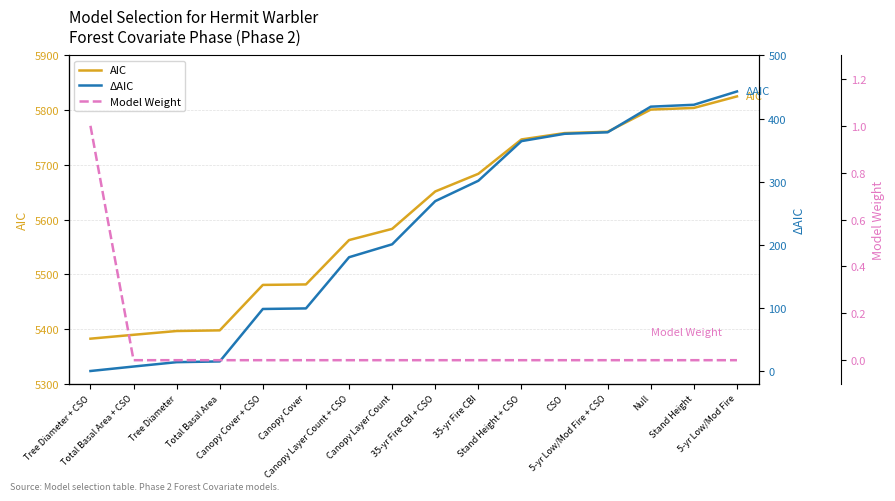

How many values in the ΔAIC series exceed 269?

8